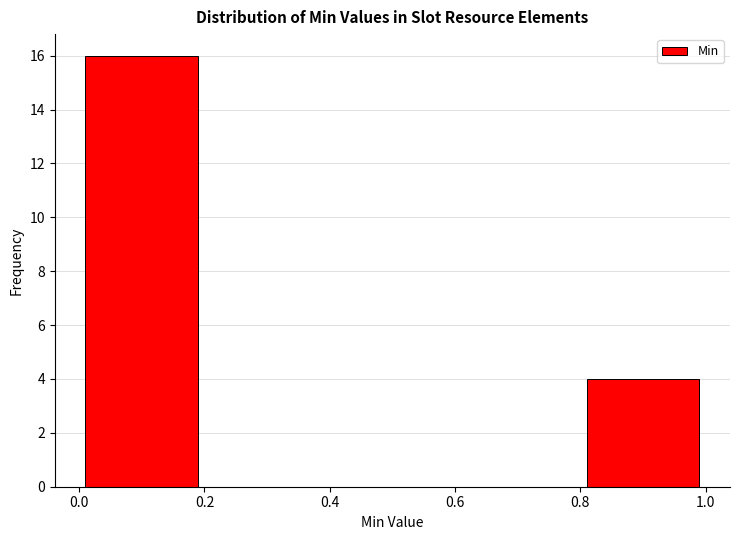

How tall is the bar that spans 0.8 to 1.0 on the x-axis? The values are not printed on the chart, so give them approximately, as read against the axis.

4